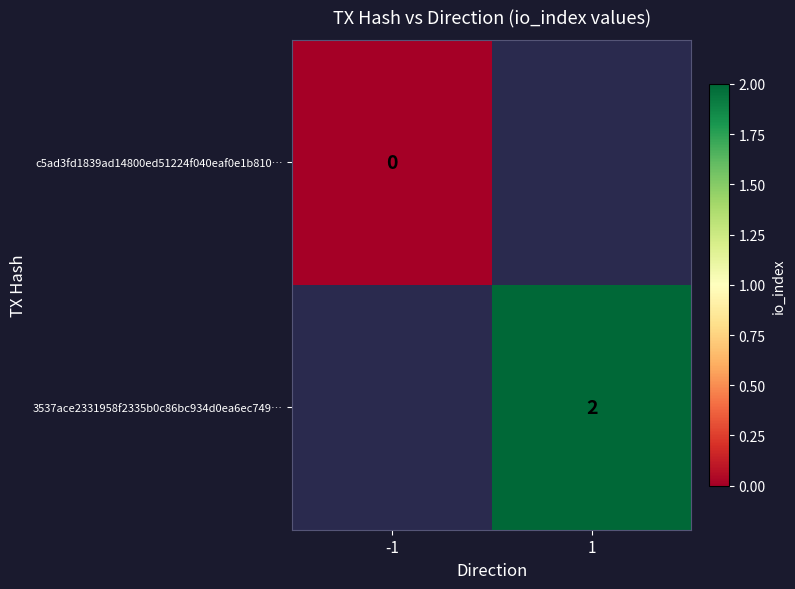

Is it true that 3537ace2331958f2335b0c86bc934d0ea6ec749… equals 2 at 1?

True